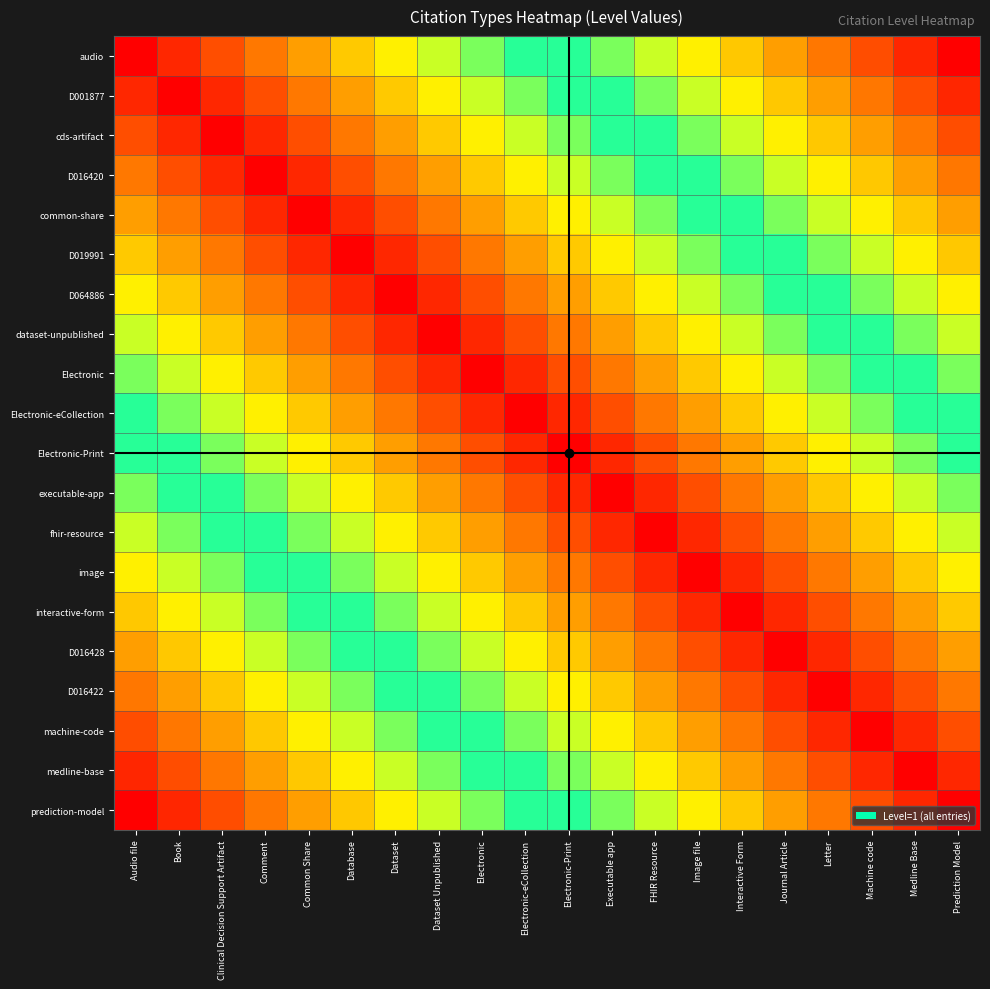

Rank the series at Database from lowest to highest value.

D019991, common-share, D064886, D016420, dataset-unpublished, cds-artifact, Electronic, D001877, Electronic-eCollection, audio, Electronic-Print, executable-app, fhir-resource, image, interactive-form, D016428, D016422, machine-code, medline-base, prediction-model